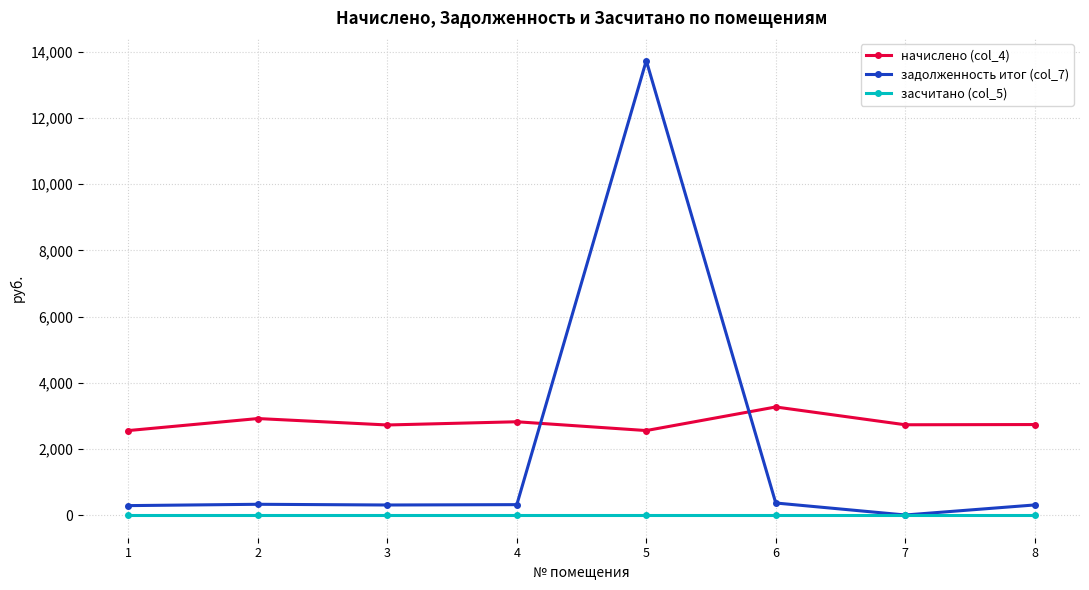

How many categories are shown in the chart?

8